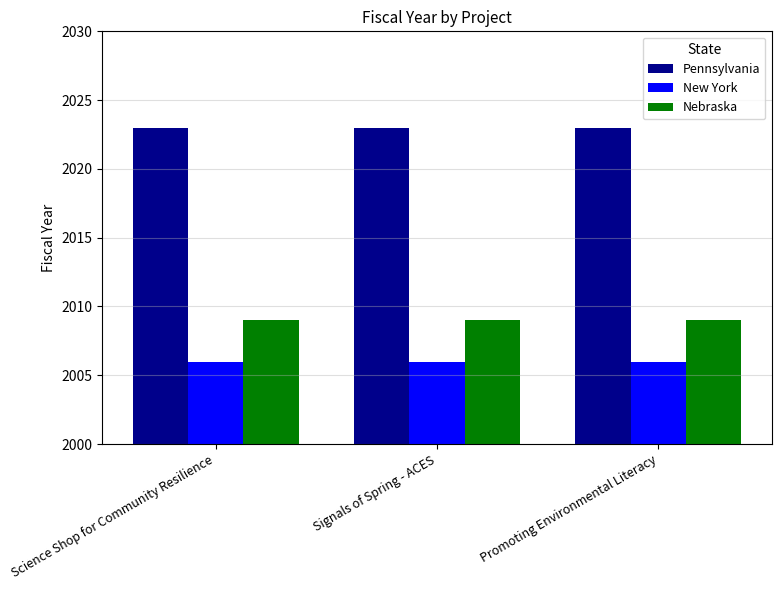

Are the bars grouped side by side (vs. stacked)?

Yes